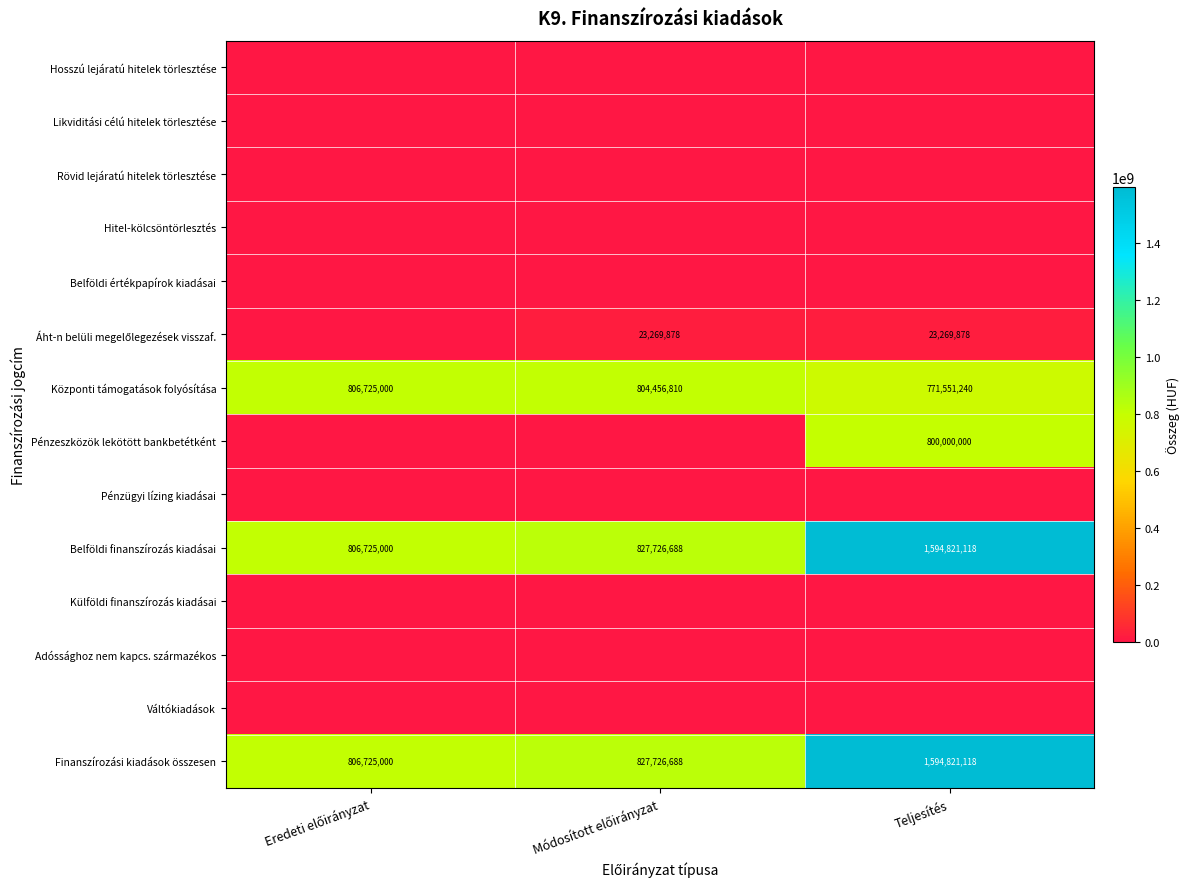

What is the approximate value of Finanszírozási kiadások összesen at Teljesítés?

1594821118